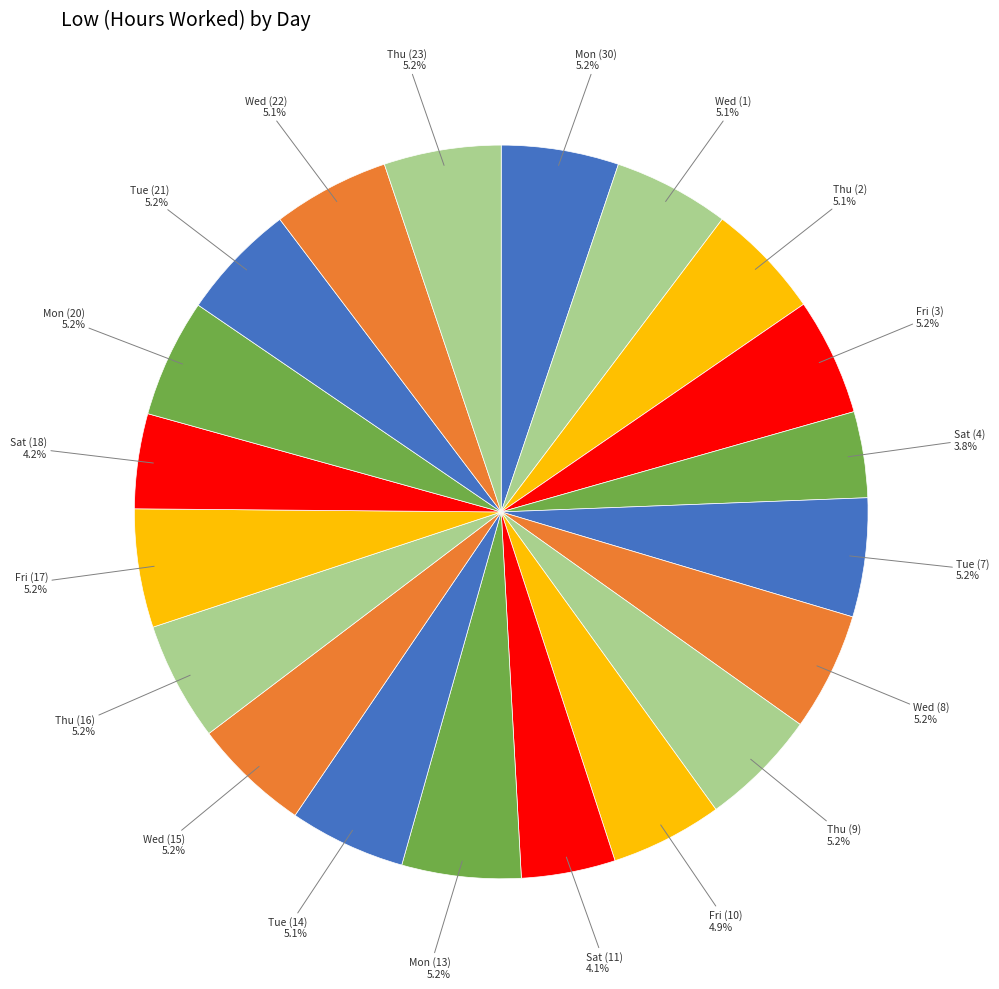

Do Thu (9) and Mon (30) together represent more than half of the pie?

No